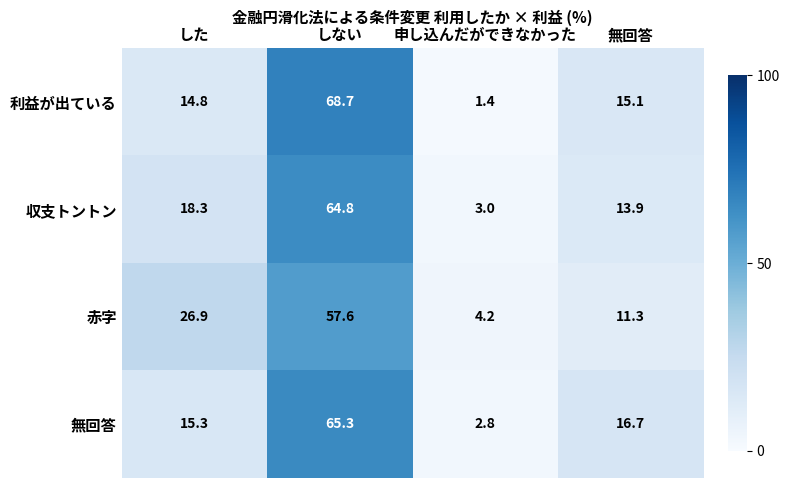

Reading left to right, what are all the values shown in this chart?

利益が出ている: した=14.8	しない=68.7	申し込んだができなかった=1.4	無回答=15.1
収支トントン: した=18.3	しない=64.8	申し込んだができなかった=3.0	無回答=13.9
赤字: した=26.9	しない=57.6	申し込んだができなかった=4.2	無回答=11.3
無回答: した=15.3	しない=65.3	申し込んだができなかった=2.8	無回答=16.7